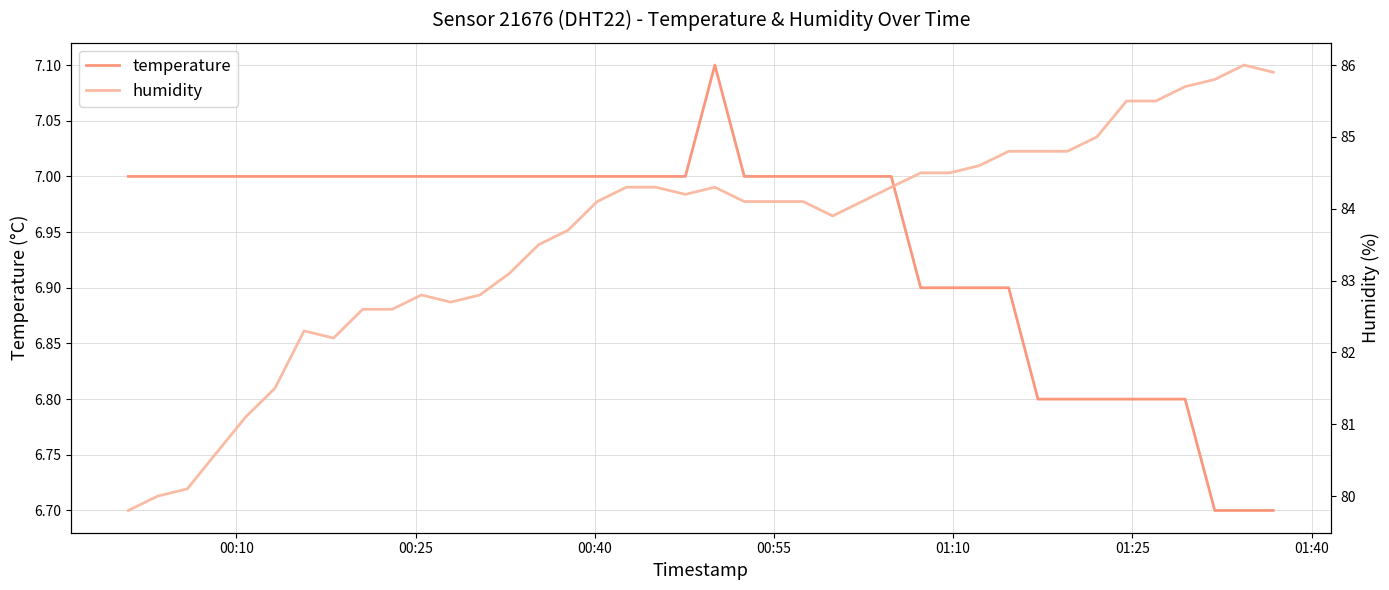

What is the difference between the maximum and minimum values in the humidity series?

6.2